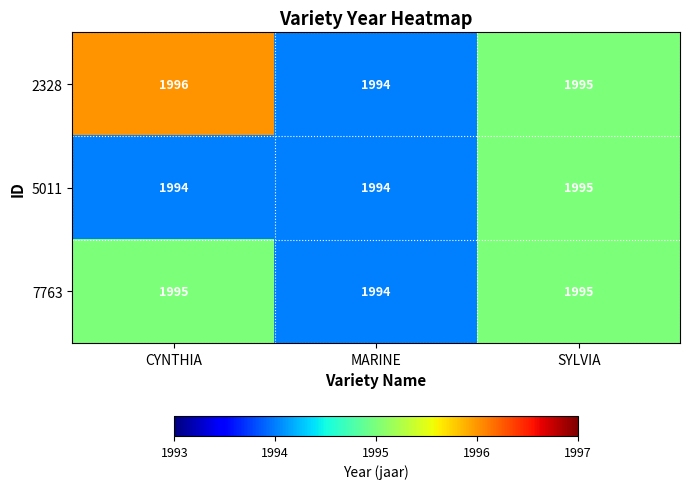

How many 7763 values are between 1994 and 1995?

3